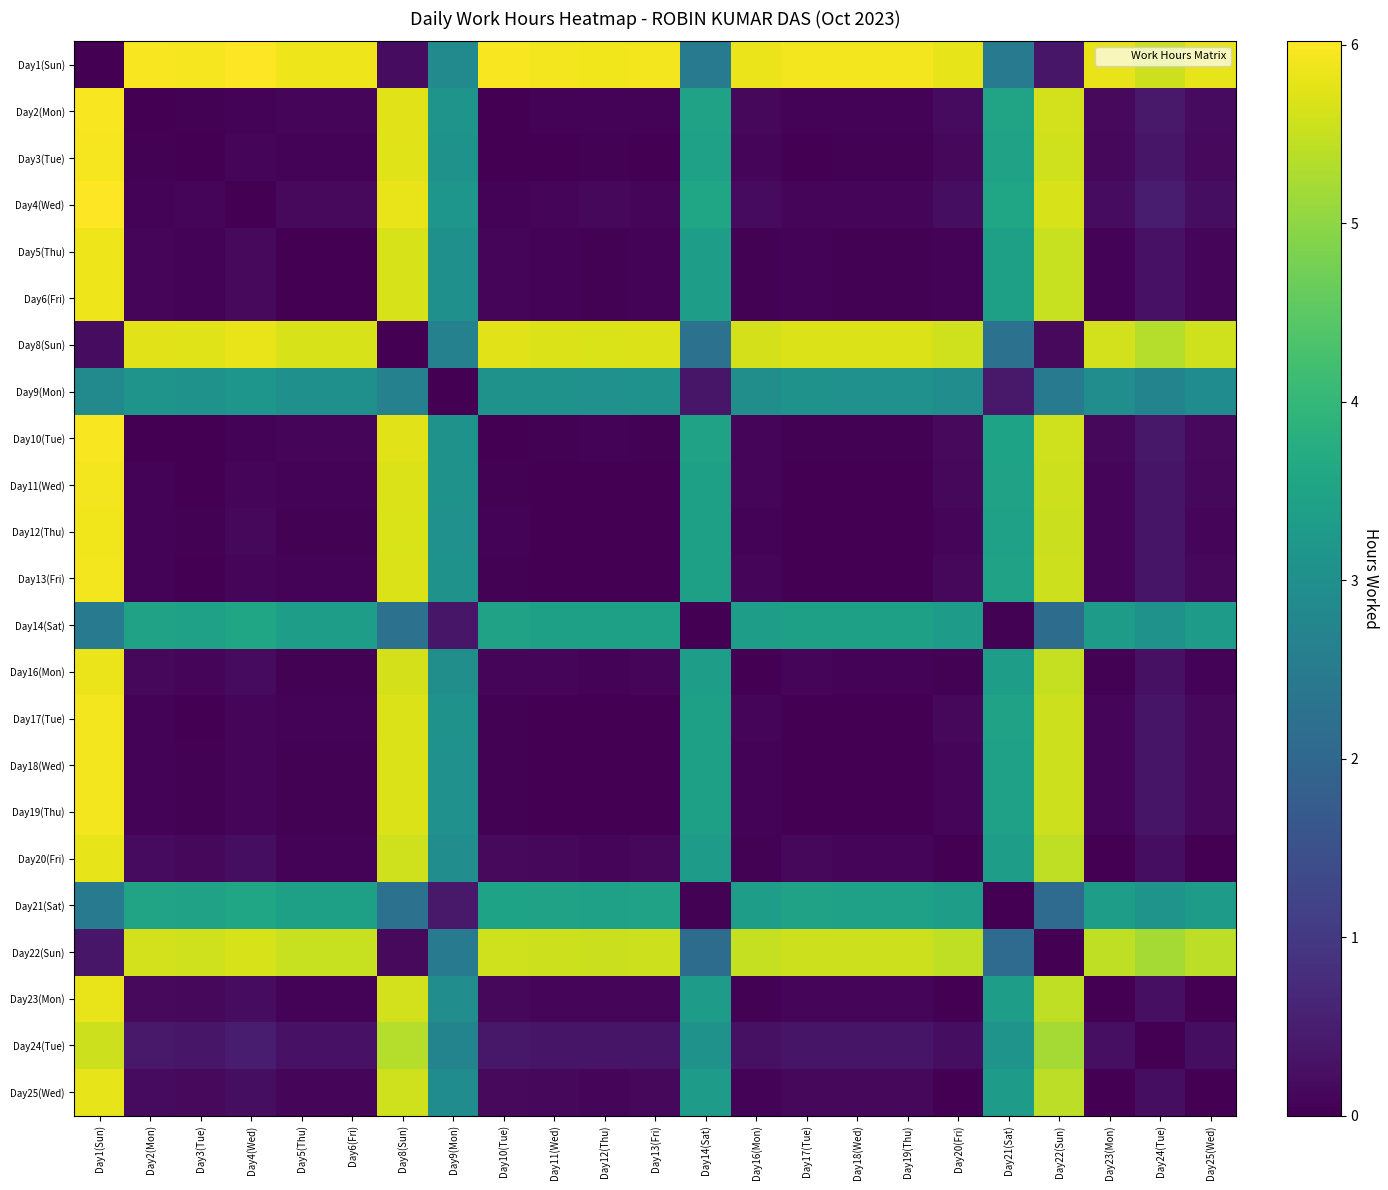

Which series has the largest total across all categories?

Day1(Sun)